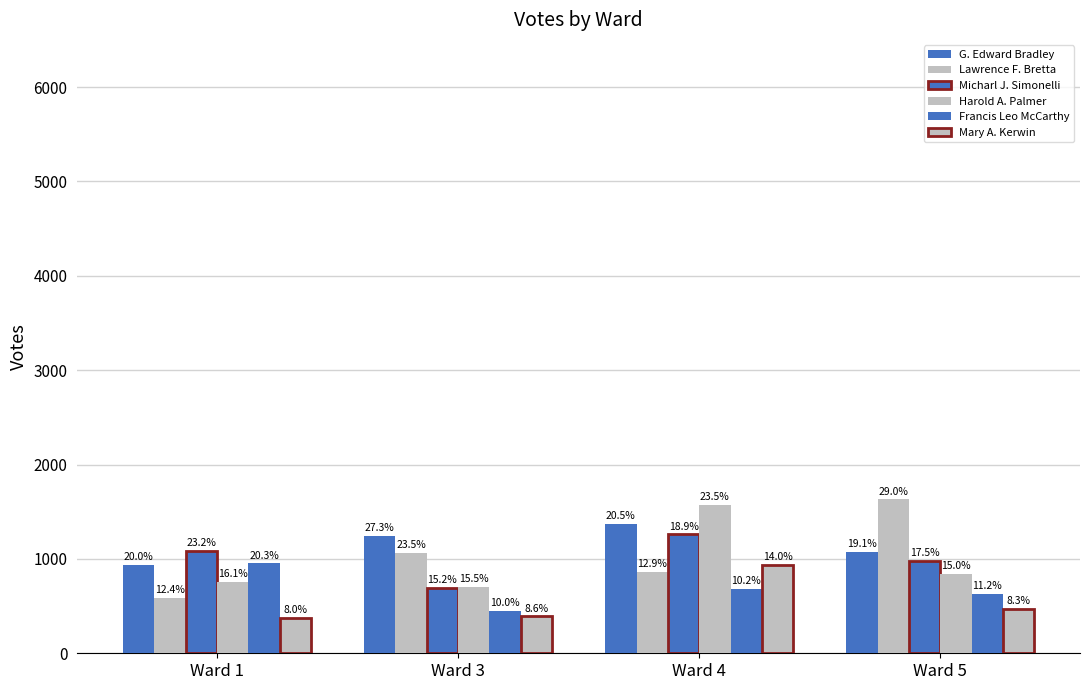

At Ward 5, list the series in order from smallest to largest.

Mary A. Kerwin, Francis Leo McCarthy, Harold A. Palmer, Micharl J. Simonelli, G. Edward Bradley, Lawrence F. Bretta